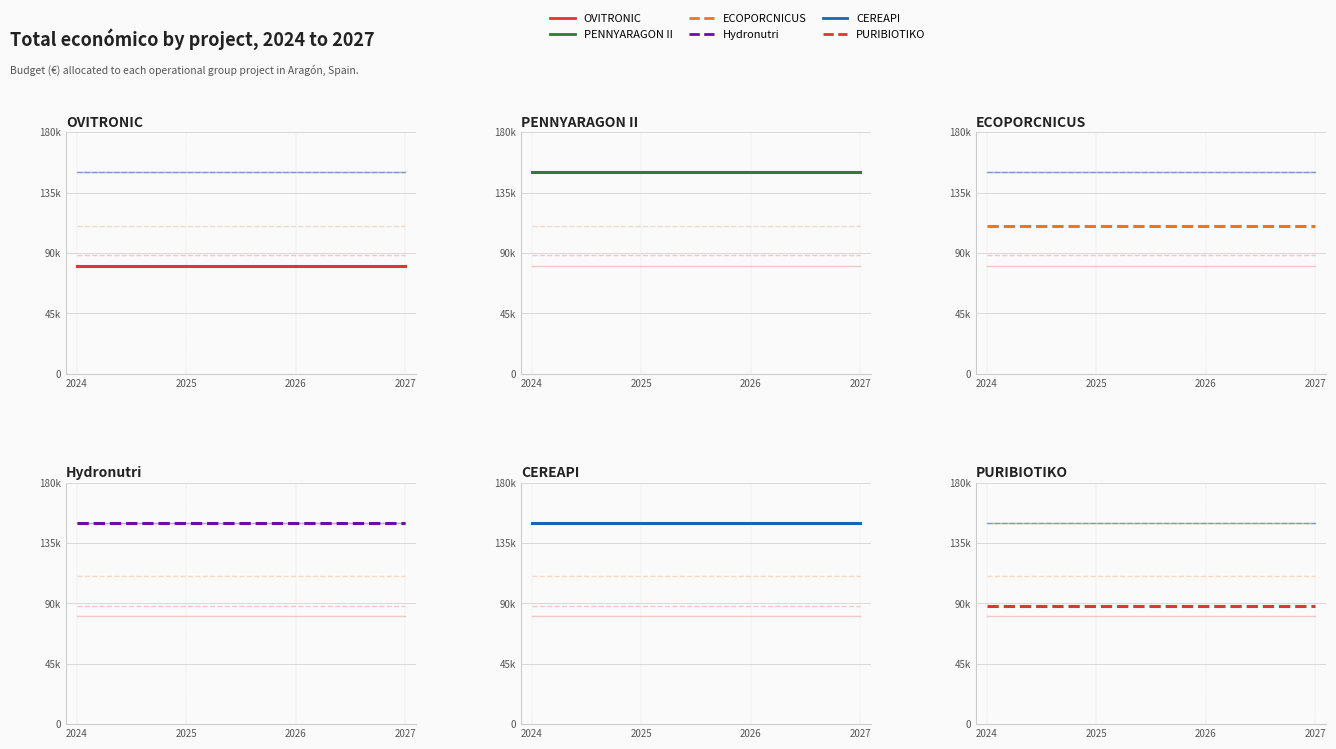

True or false: ECOPORCNICUS and PENNYARAGON II cross at least once.

False